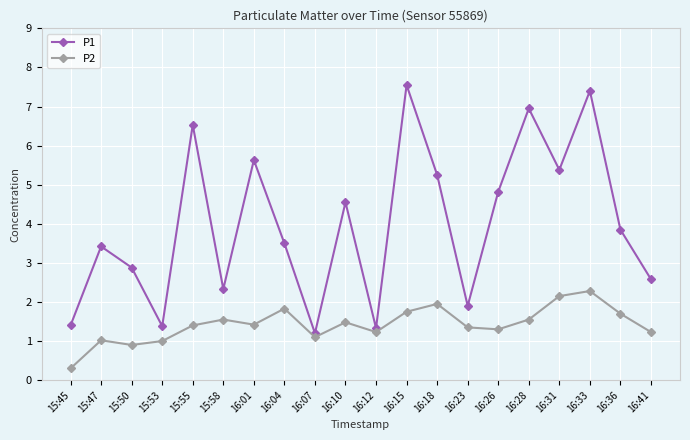

True or false: P1 and P2 cross at least once.

False